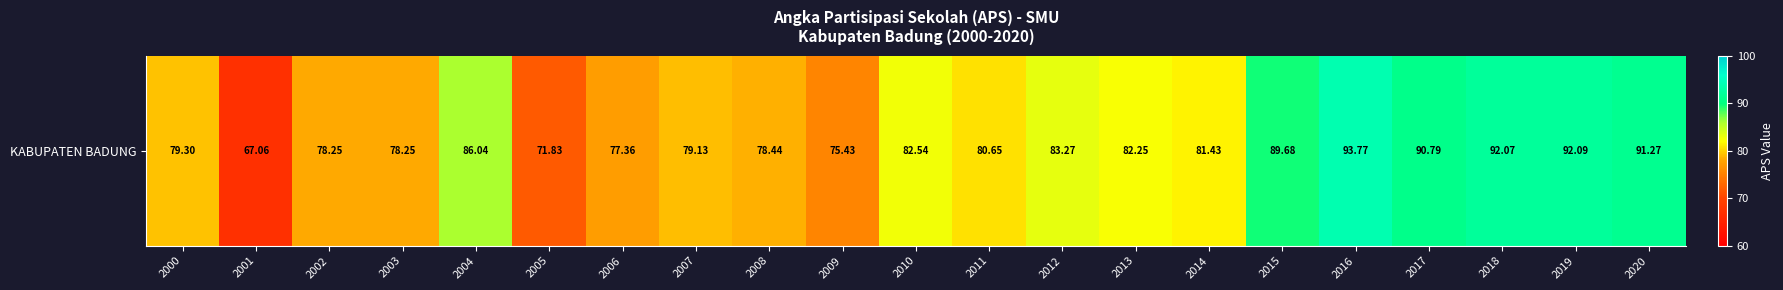

What is the ratio of the value at 2013 to the value at 2018?

0.9